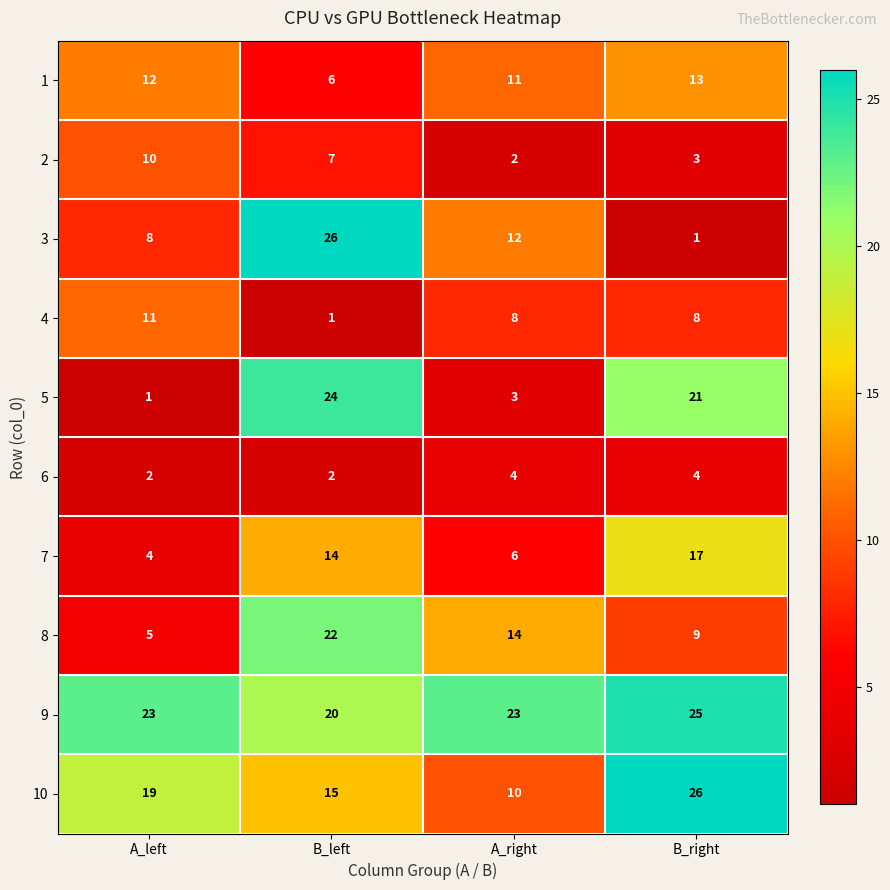

How many categories are shown in the chart?

4